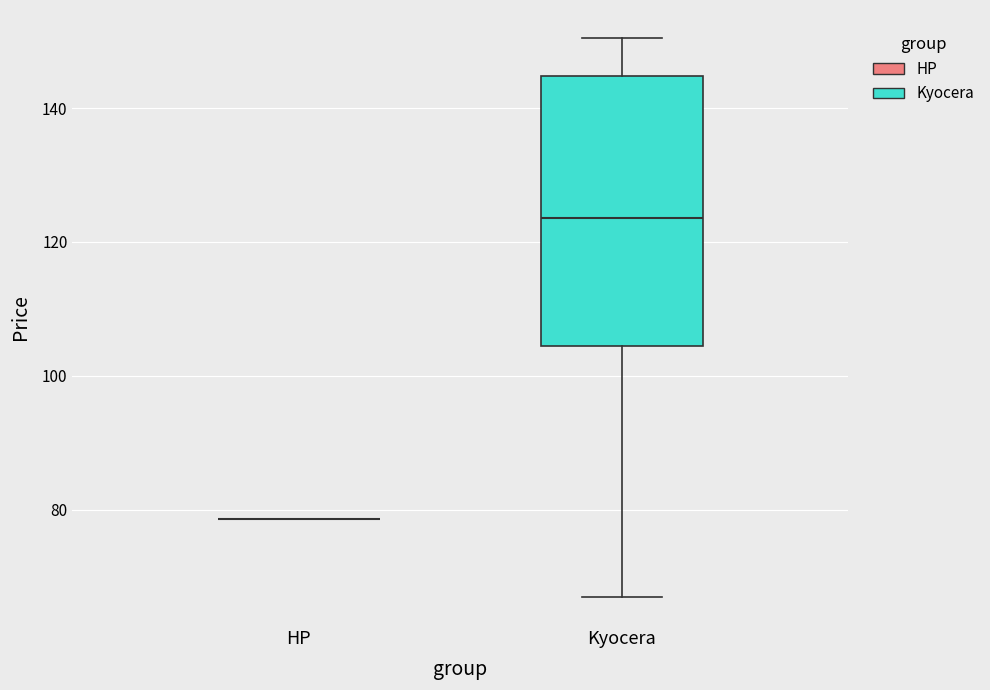

Reading left to right, read every box against the y-axis: the position of its median line, the range the box covers, and the ends of its whiskers. The values are not printed on the chart, so give them approximately, as read against the axis.

HP: box collapsed to a line at 78, whiskers 78 to 78
Kyocera: median 124, box 104 to 144, whiskers 66 to 150